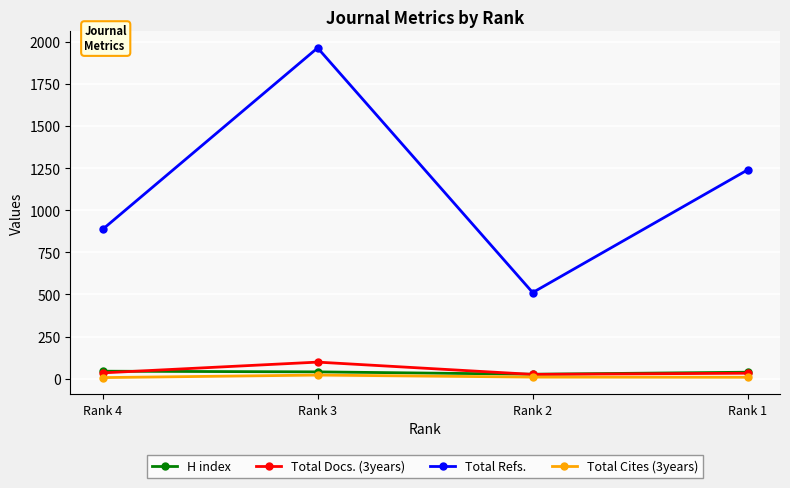

True or false: Total Cites (3years) has more than 2 interior local peaks.

False